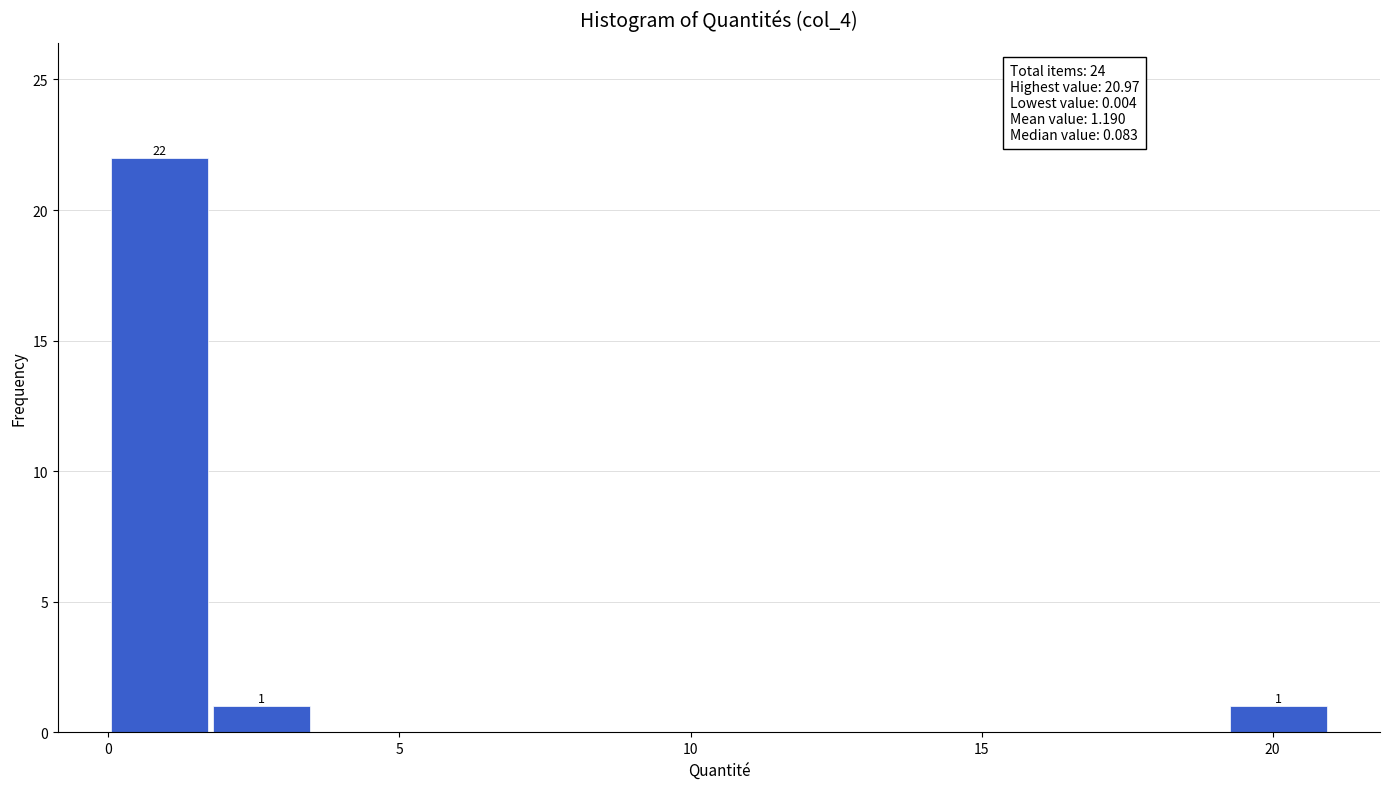

Around what value on the x-axis is the tallest bar? Give the approximate position of its centre, as read against the axis.

1.0